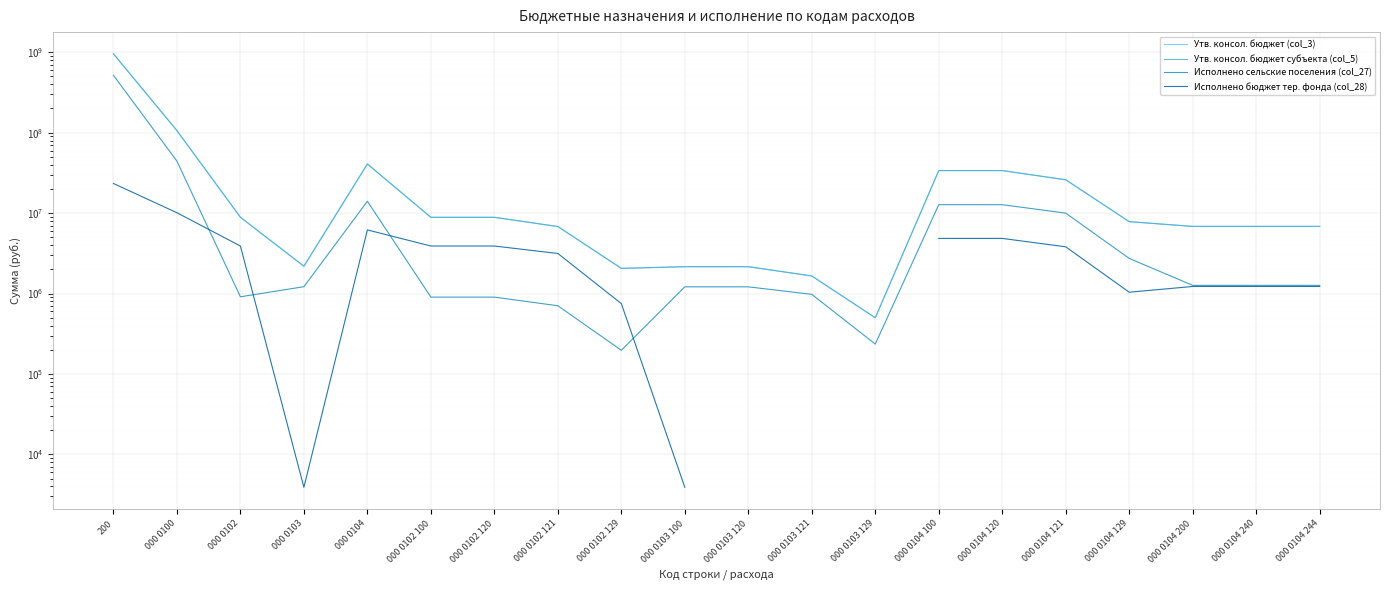

What is the maximum value for Исполнено бюджет тер. фонда (col_28)?

23377276.7